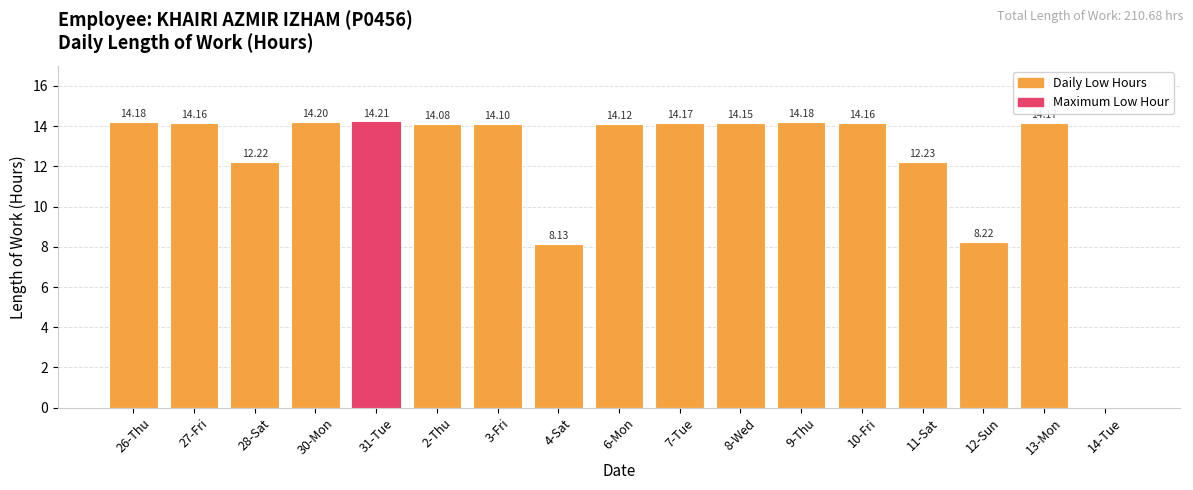

Count the number of values greater than 14.

12